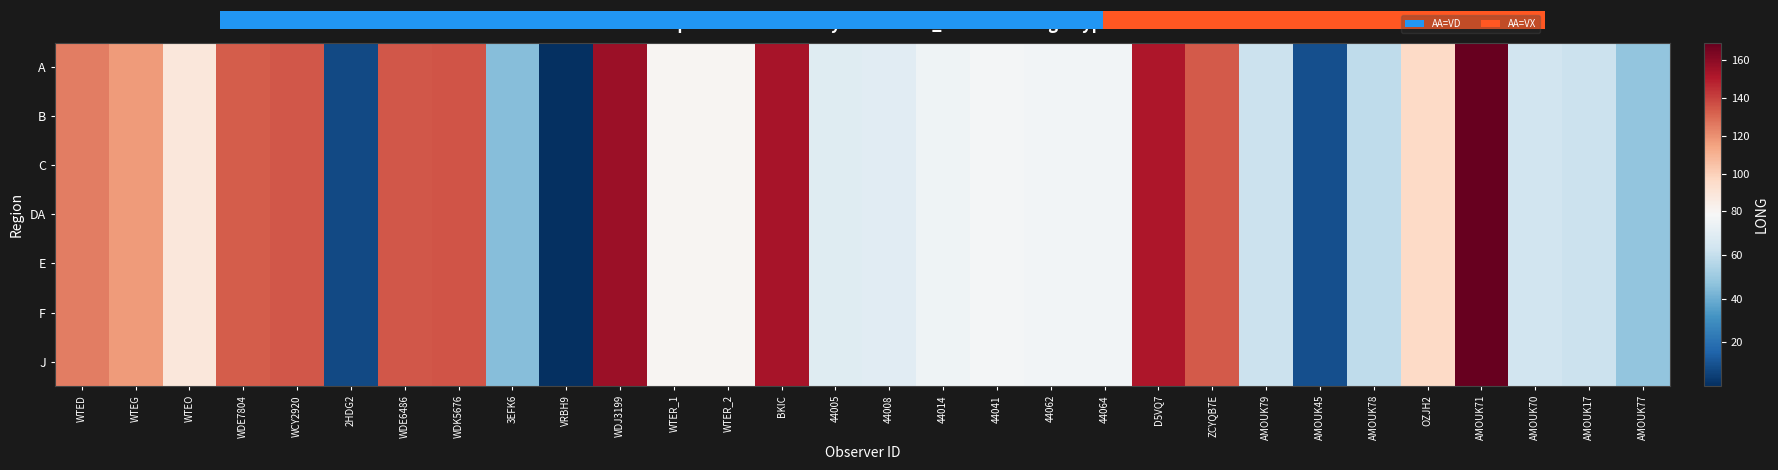

How many data points in A are less than 79?

15